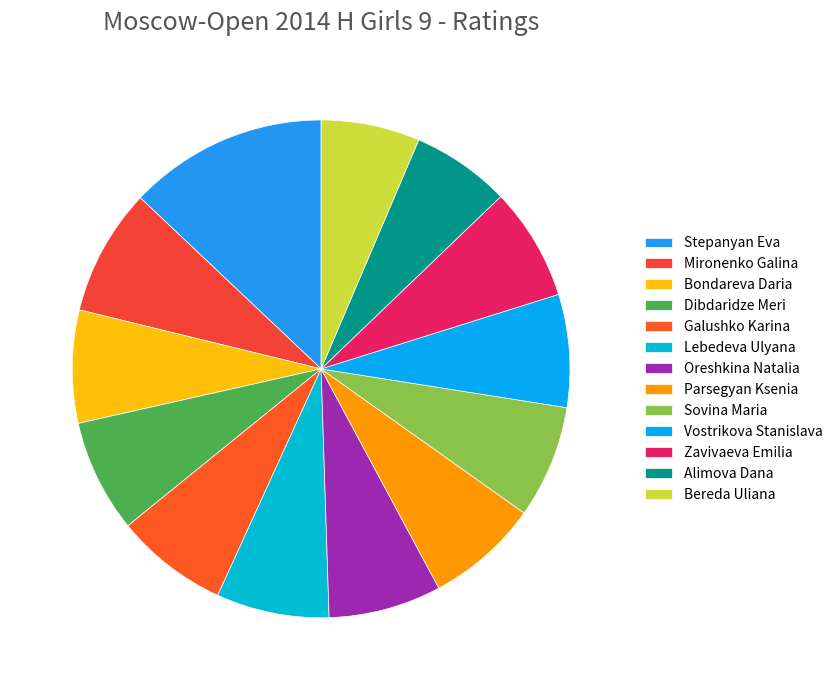

To the nearest percent, what percentage of the pie is Lebedeva Ulyana?

7%